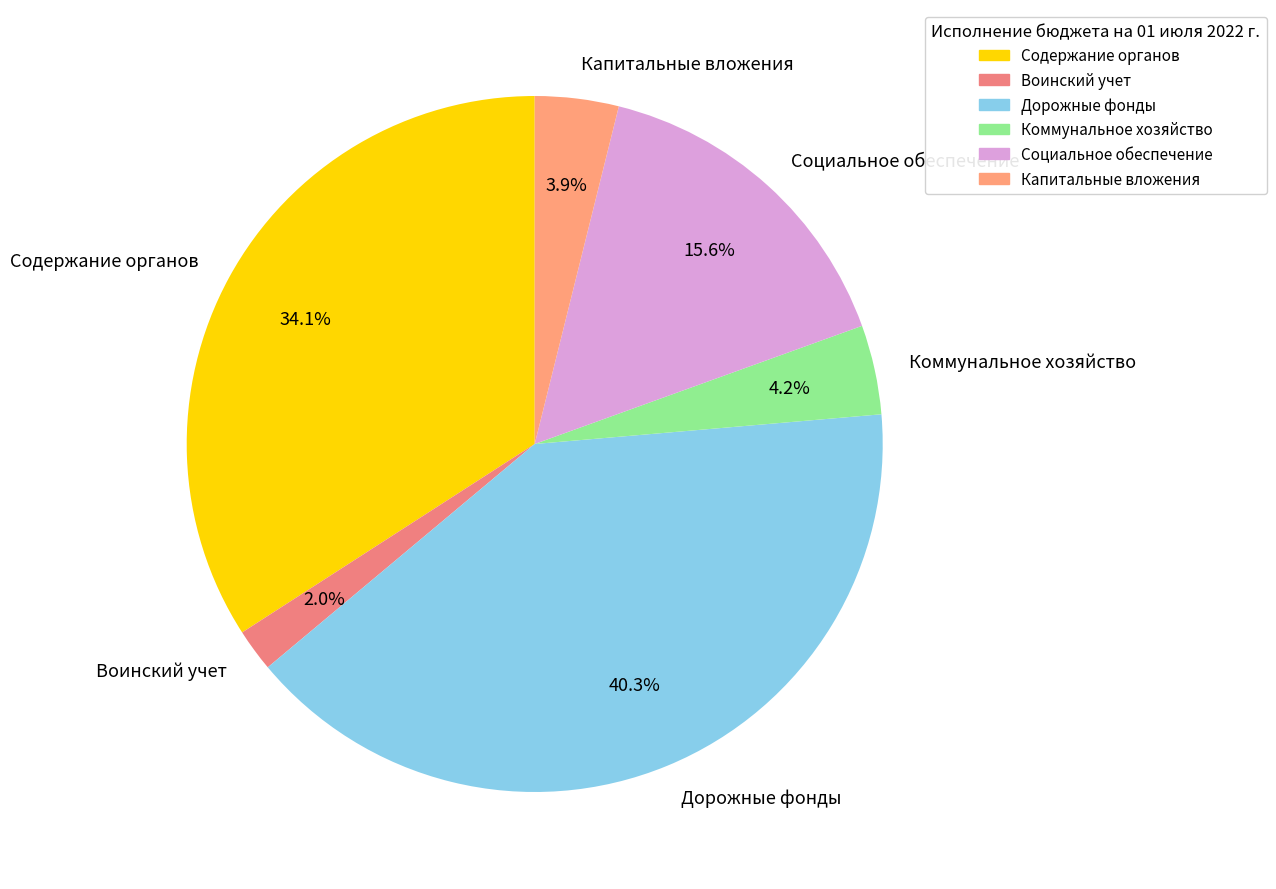

Approximately how many times larger is the value at Воинский учет compared to Коммунальное хозяйство?

0.5